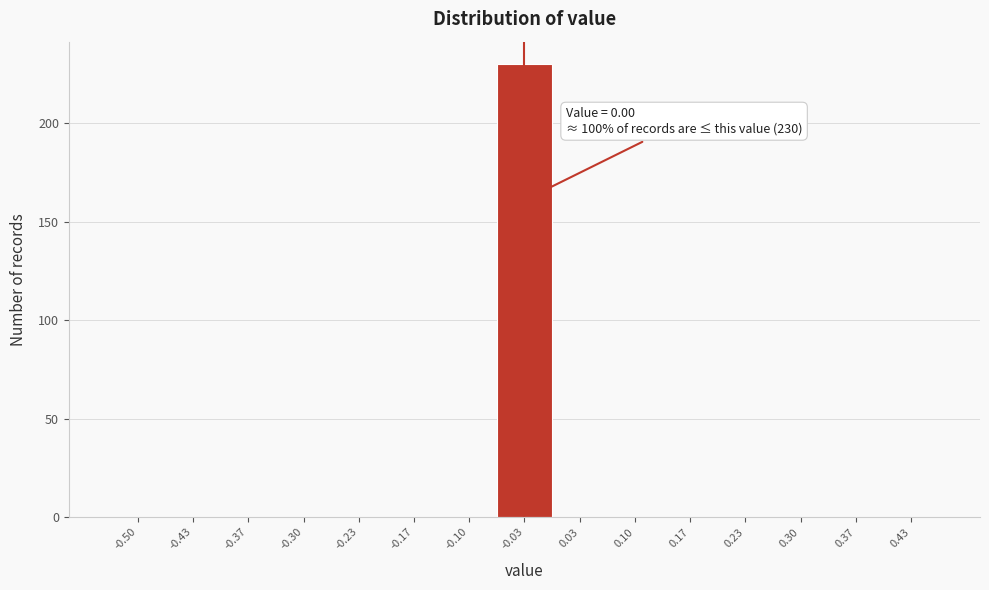

Reading left to right, list all the values displayed in this chart.

-0.50=0	-0.43=0	-0.37=0	-0.30=0	-0.23=0	-0.17=0	-0.10=0	-0.03=230	0.03=0	0.10=0	0.17=0	0.23=0	0.30=0	0.37=0	0.43=0